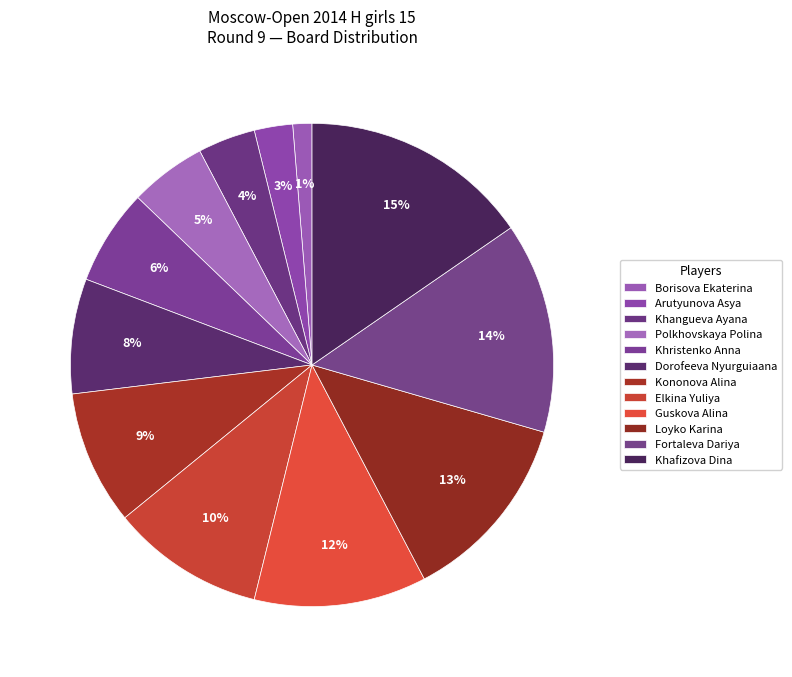

What percentage do Fortaleva Dariya and Khafizova Dina together represent?

29.5%